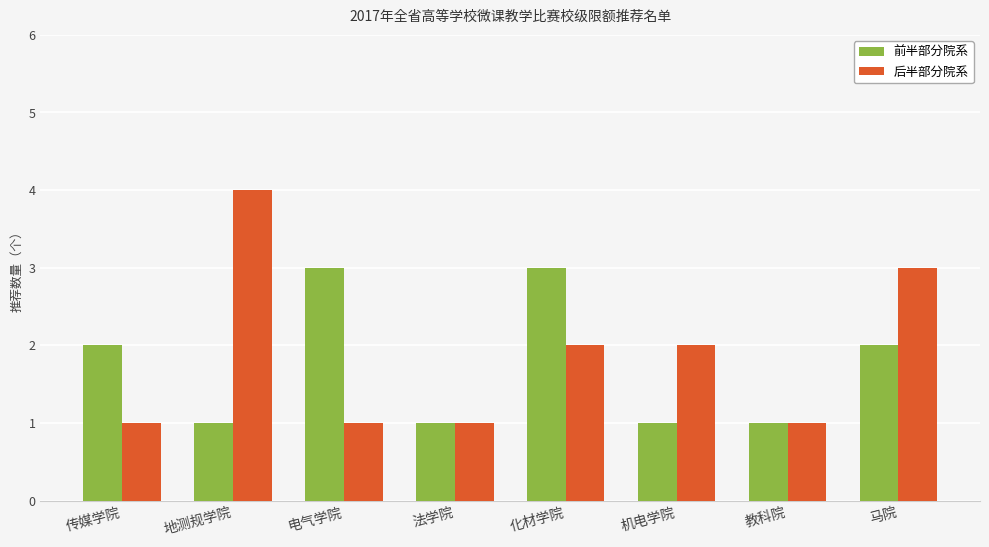

Reading right to left, extract all data points from this chart.

前半部分院系: 2	1	1	3	1	3	1	2
后半部分院系: 3	1	2	2	1	1	4	1